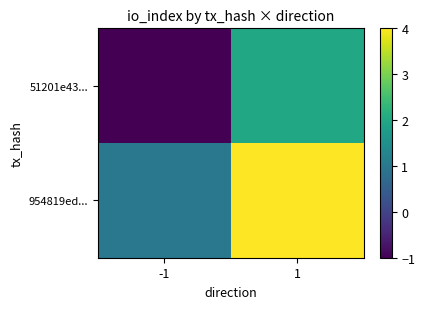

At how many categories does at least one series exceed 3?

1